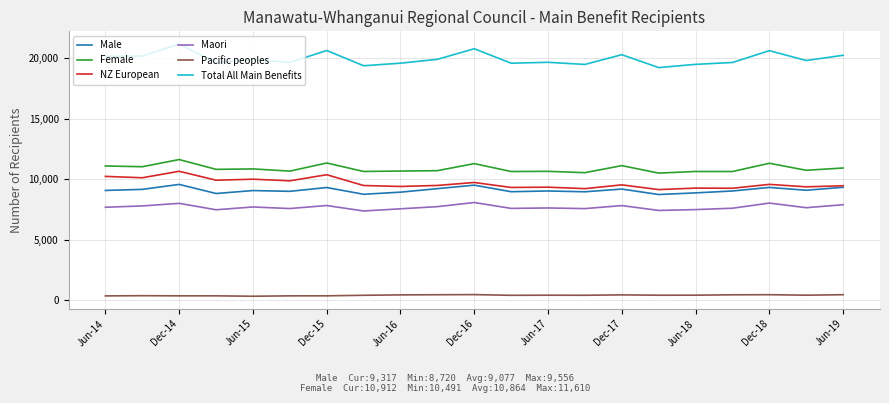

What is the minimum value for Total All Main Benefits?

19211